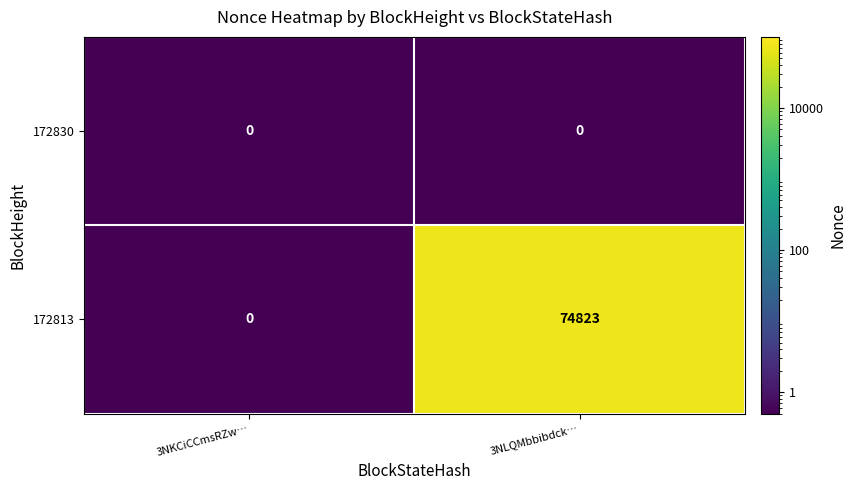

True or false: 172813 has a value of 129765 at 3NLQMbbibdck….

False